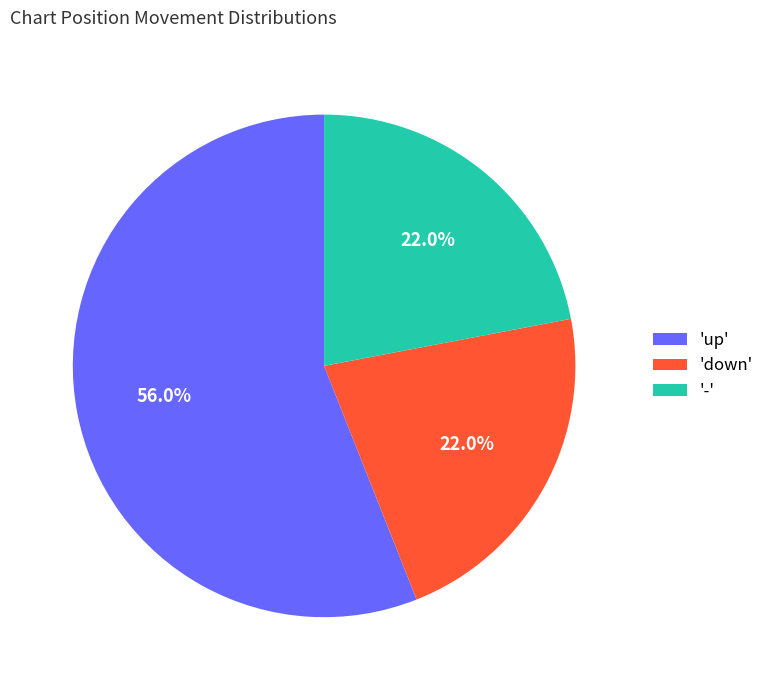

Combined, do 'up' and 'down' account for over 50%?

Yes